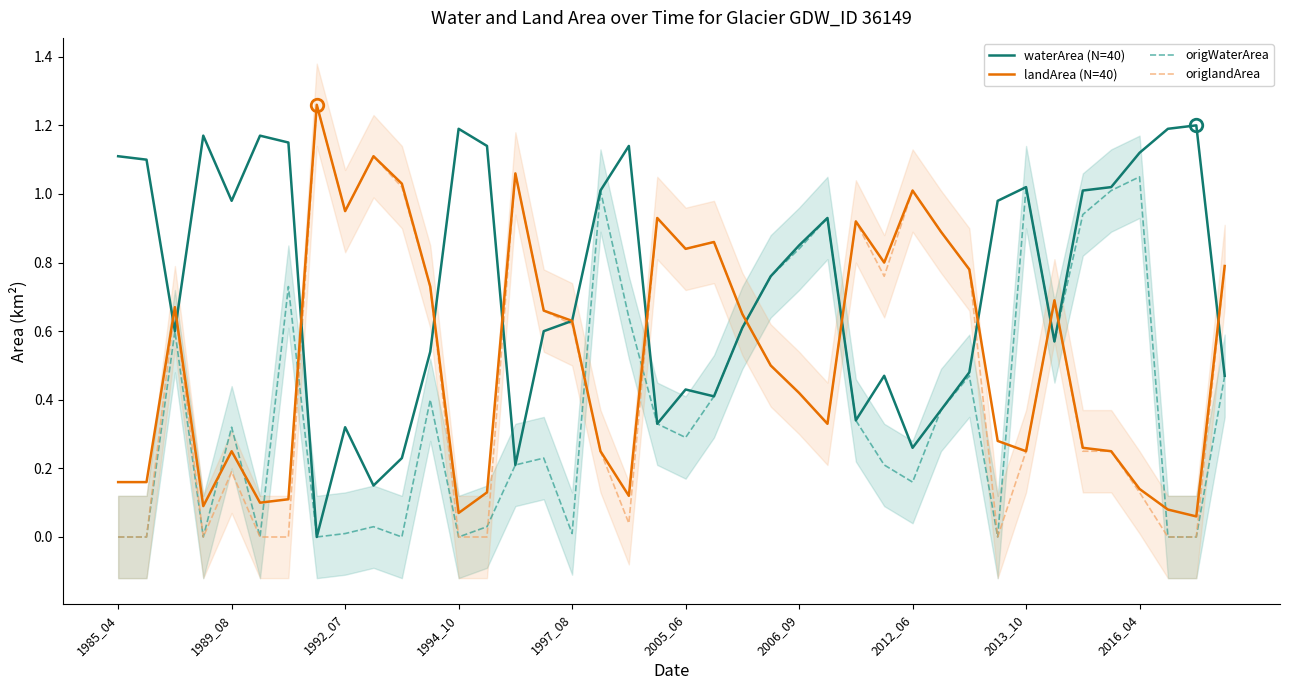

How many interior local valleys does the landArea (N=40) series have?

10